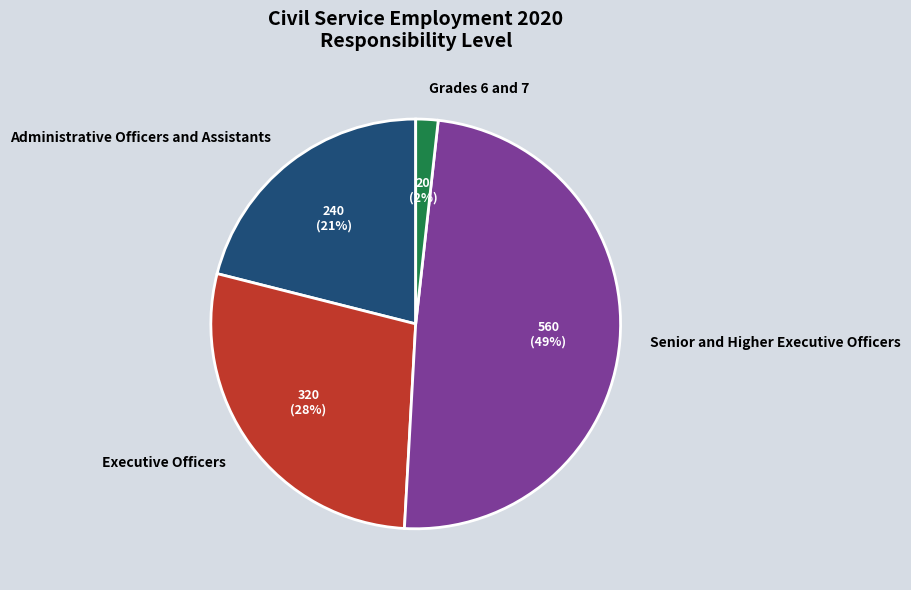

Rank the categories by value from lowest to highest.

Grades 6 and 7, Administrative Officers and Assistants, Executive Officers, Senior and Higher Executive Officers